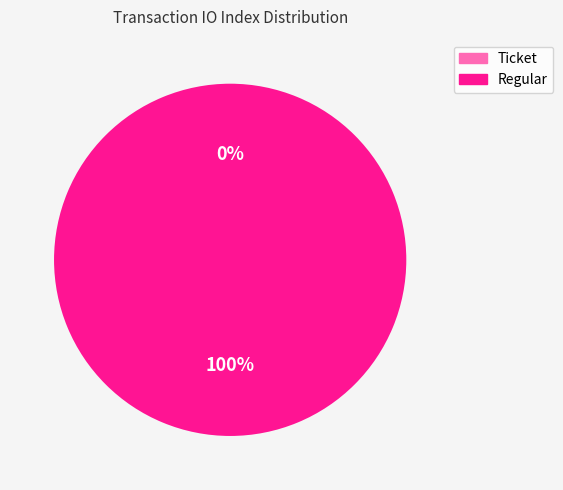

What is the total percentage of Regular (io_index=6) and Ticket (io_index=0)?

100.0%